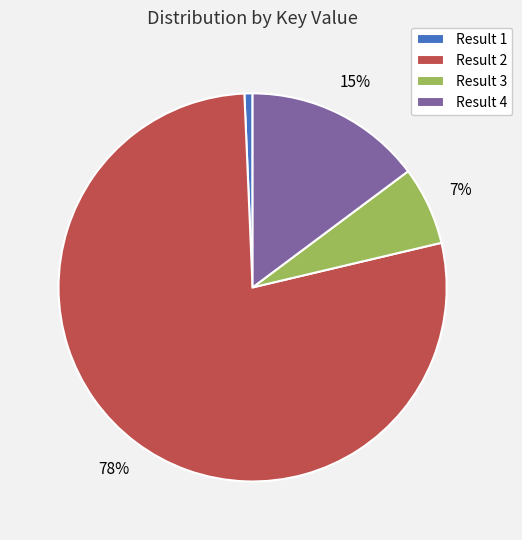

Count the number of slices in the pie.

4